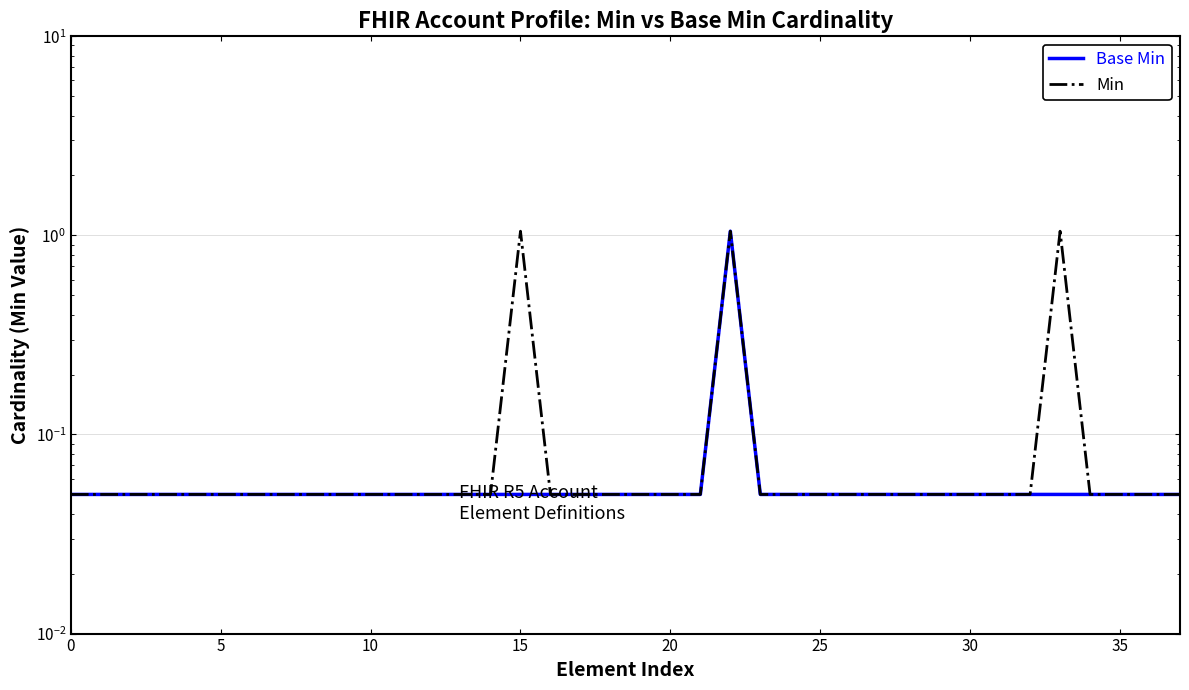

Is the value of Base Min at 36 greater than the value of Min at 29?

No